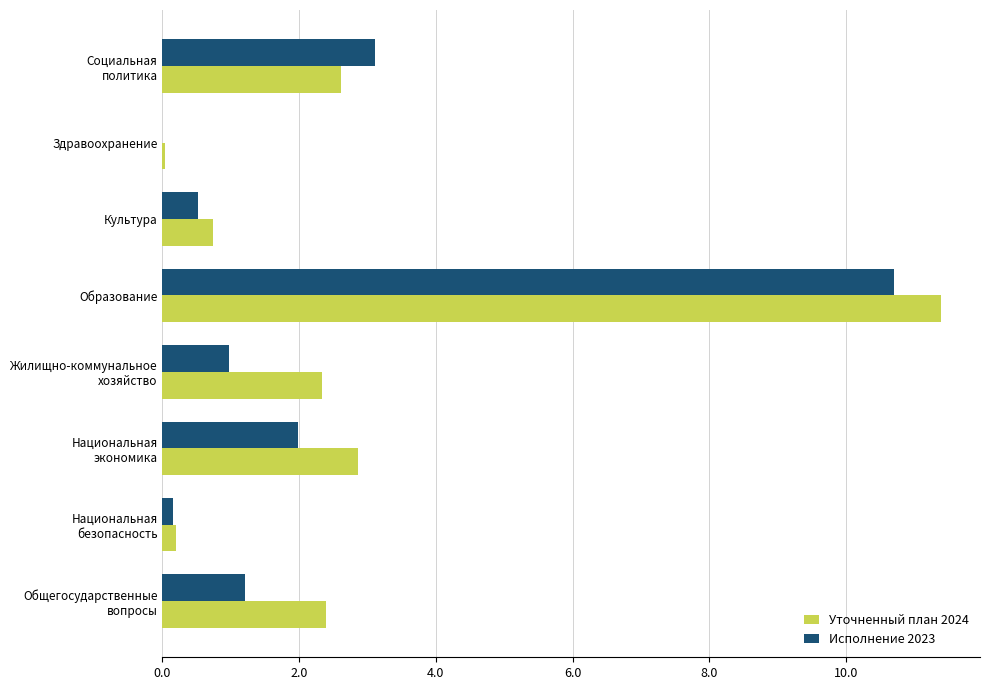

At which category is the sum across all series the highest?

Образование